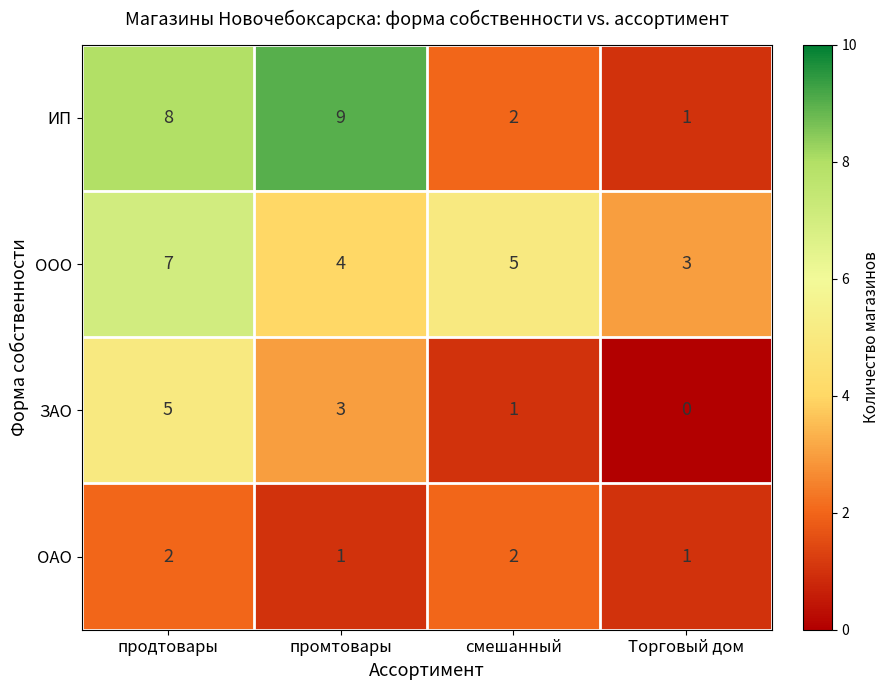

The ООО series shows 5 at смешанный. True or false?

True